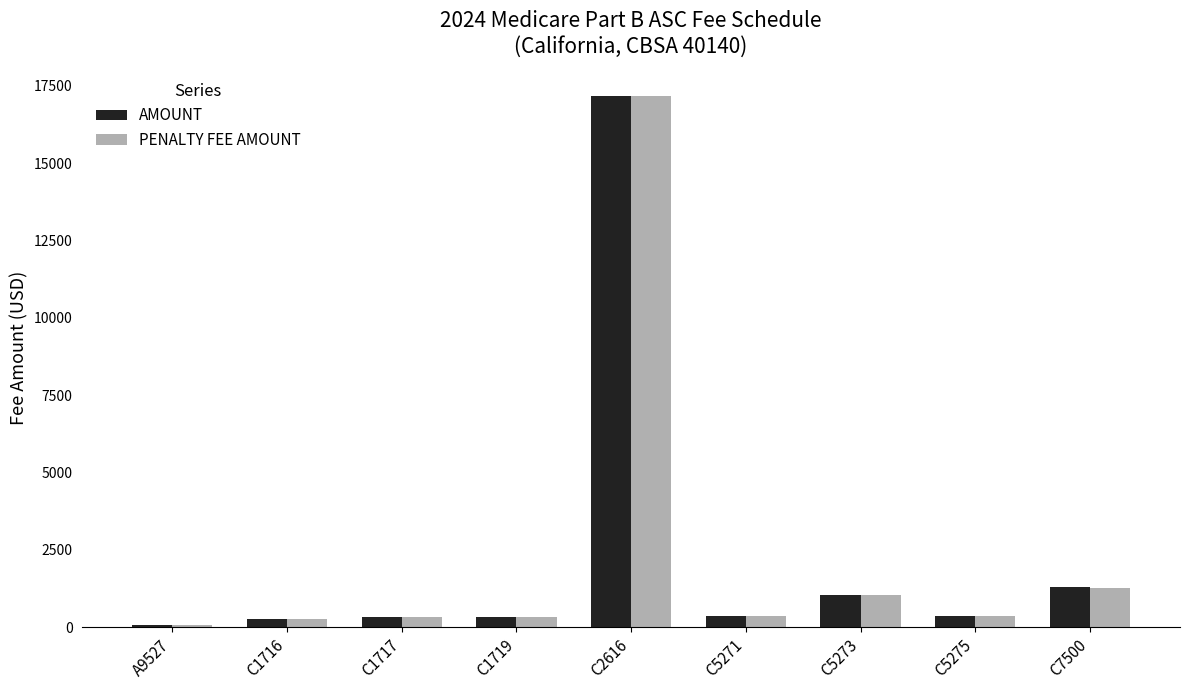

The PENALTY FEE AMOUNT series shows 348.4 at C1719. True or false?

True